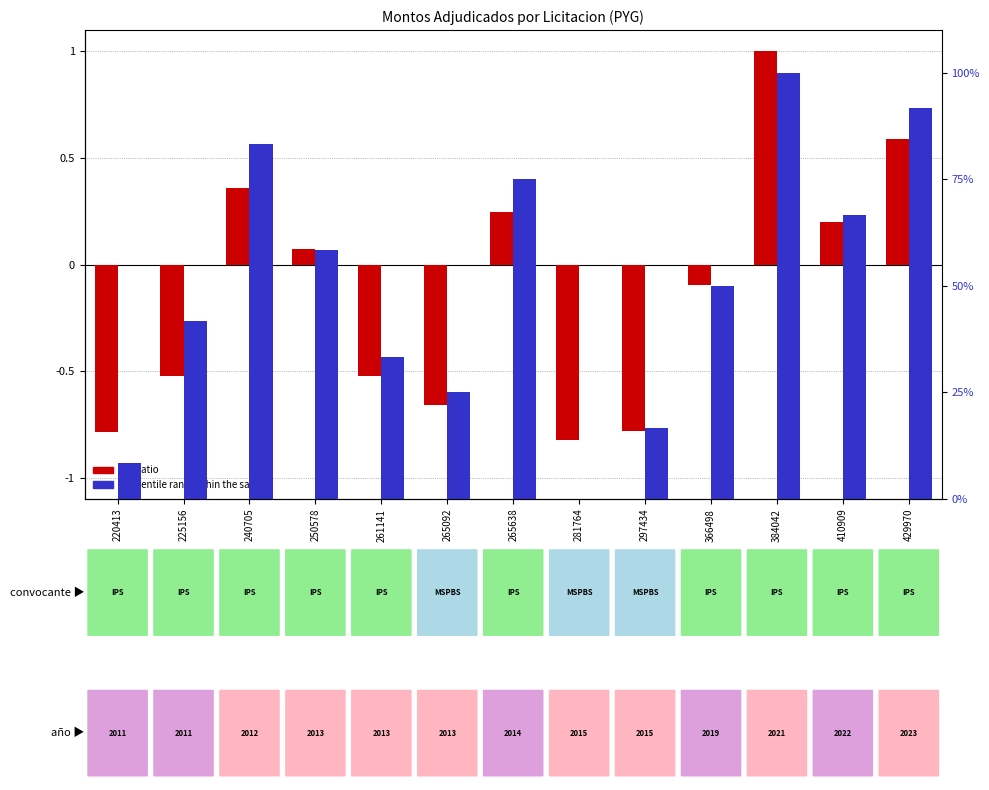

True or false: log ratio has a value of -0.2 at 265092.

False